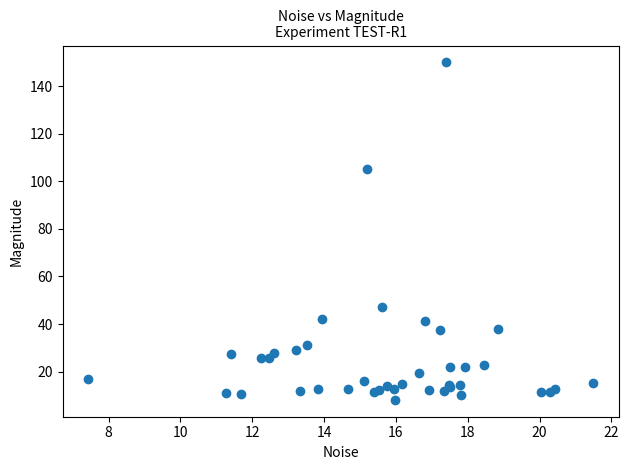

What Y value in the scatter plot is closest to 79?

105.2